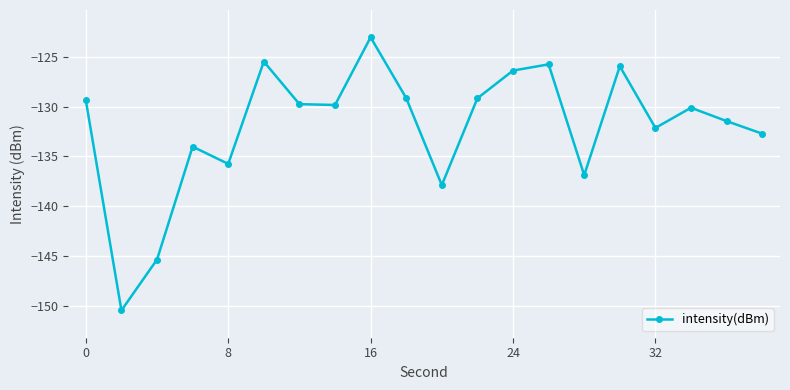

What is the value of the 14th point from the left?

-125.7